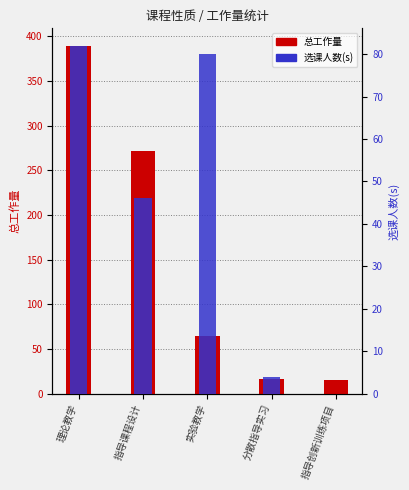

Which series has the largest range (max minus min)?

总工作量